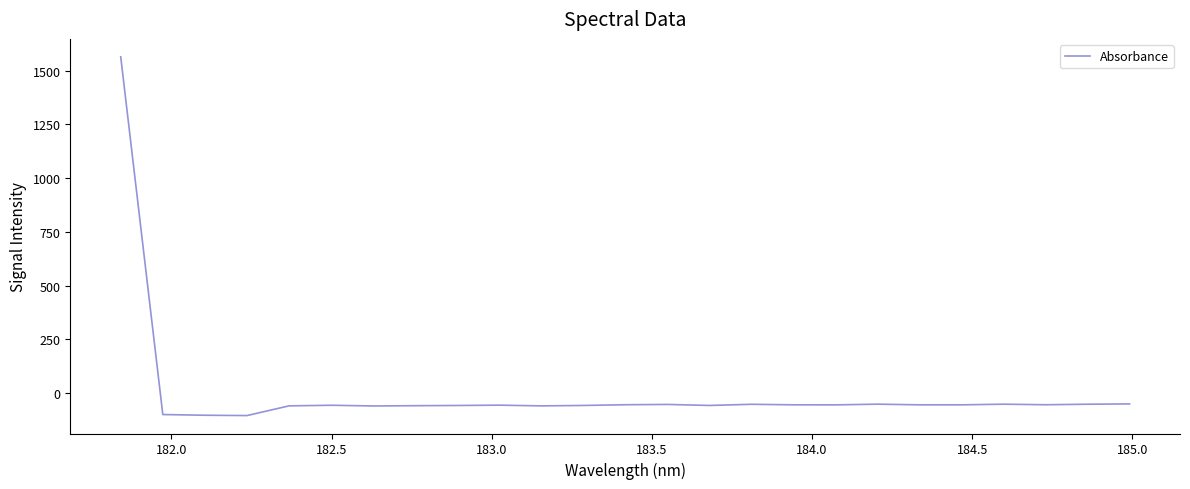

What is the greatest value displayed?

1563.7